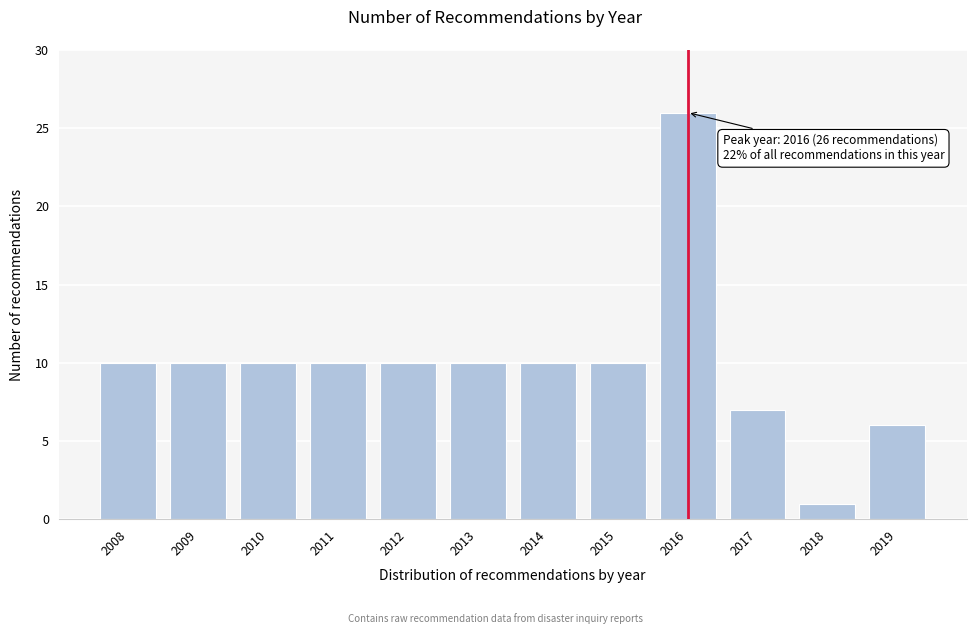

Reading left to right, list all the values displayed in this chart.

2008=10	2009=10	2010=10	2011=10	2012=10	2013=10	2014=10	2015=10	2016=26	2017=7	2018=1	2019=6